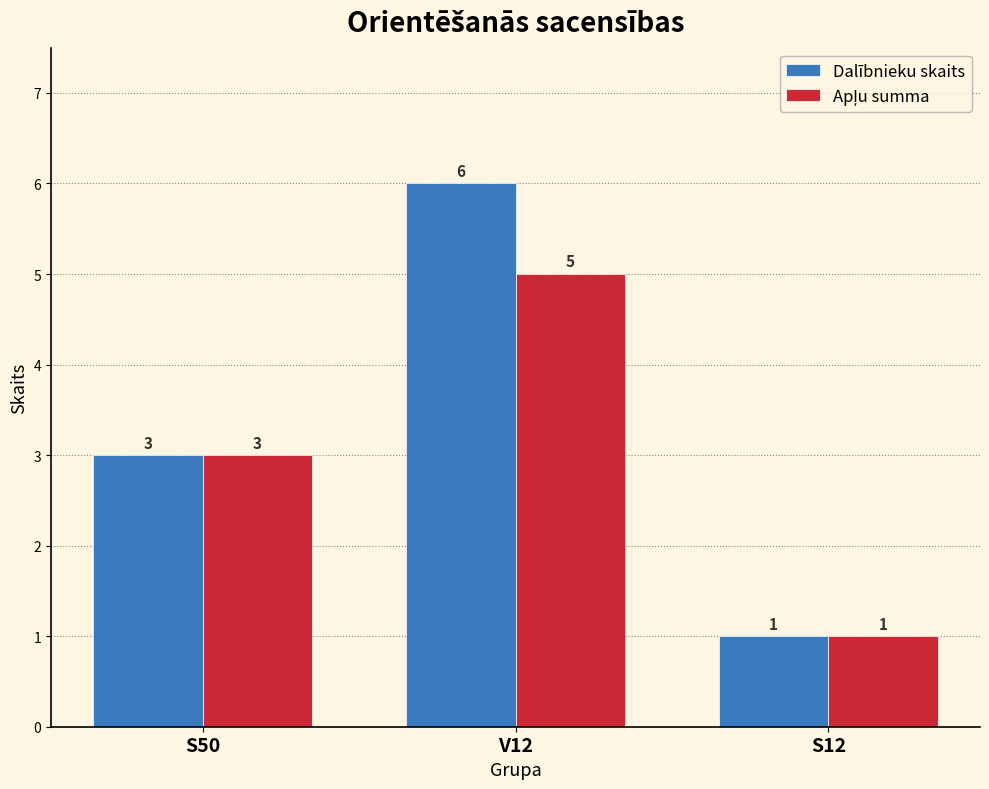

What is the highest value of the Dalībnieku skaits series?

6